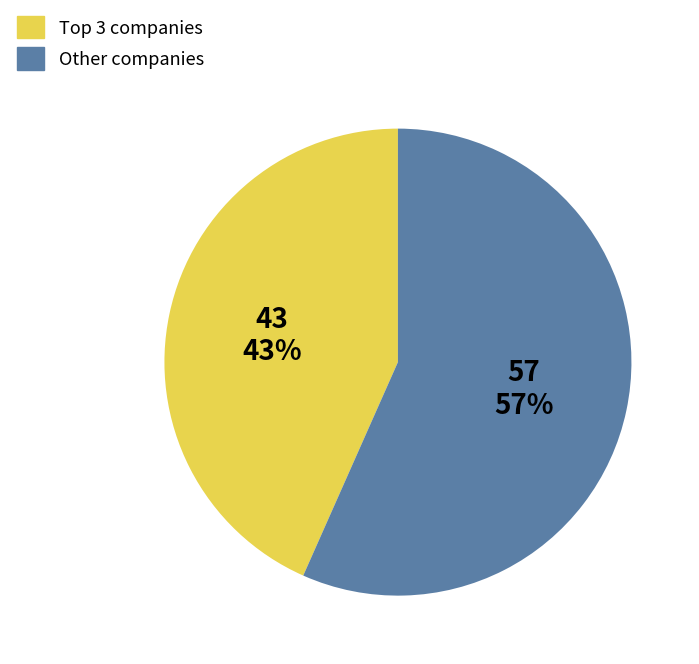

To the nearest percent, what is the average slice percentage?

50%